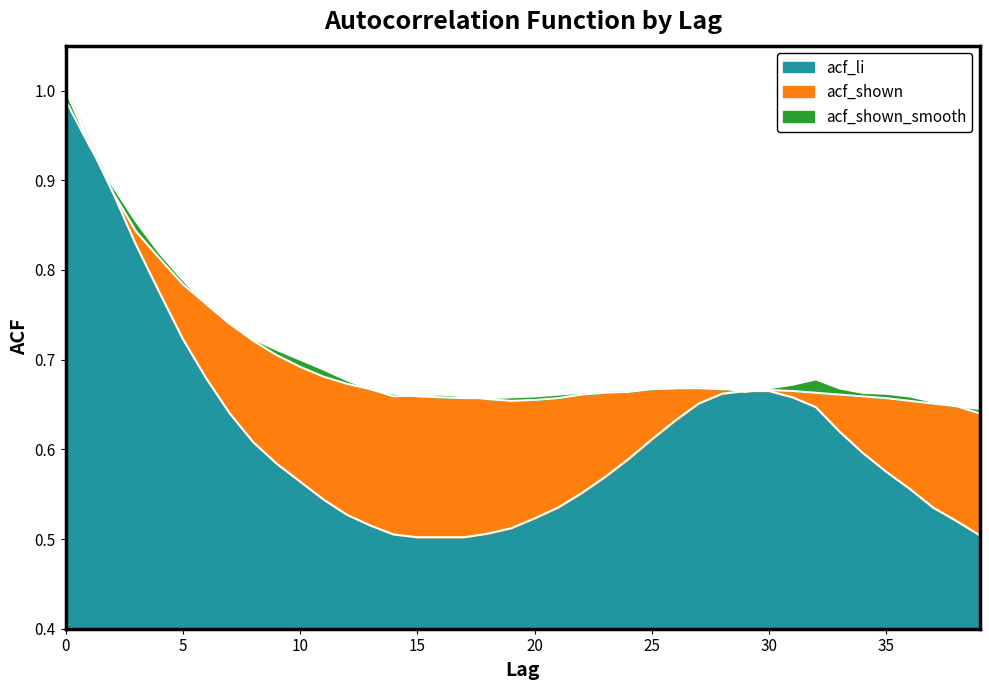

What is the value of the acf_shown_smooth point at the 21st from the left?

0.7